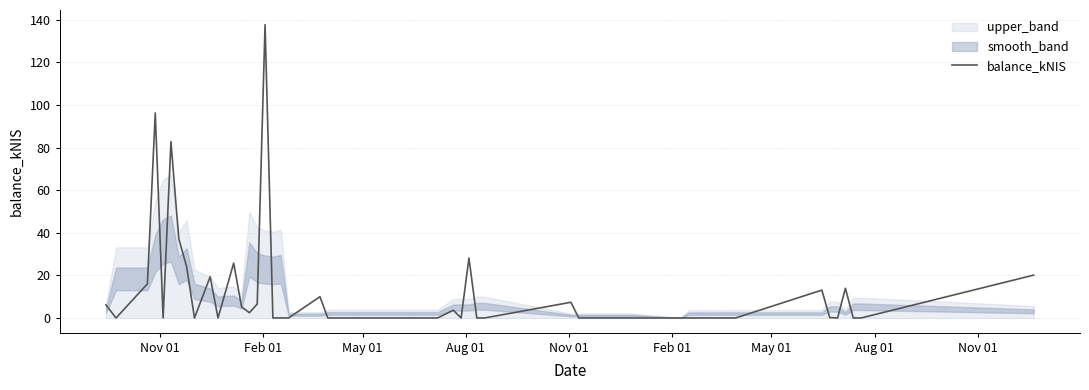

Reading right to left, extract all data points from this chart.

20.1	0.0	0.0	13.9	0.0	0.2	13.1	0.0	0.0	0.0	0.0	0.0	7.4	0.0	0.0	28.1	0.0	3.6	0.0	0.0	10.0	0.0	0.0	0.0	137.8	6.5	2.5	5.3	25.8	0.0	19.4	0.0	24.1	37.1	82.8	0.0	96.3	16.0	0.0	6.1